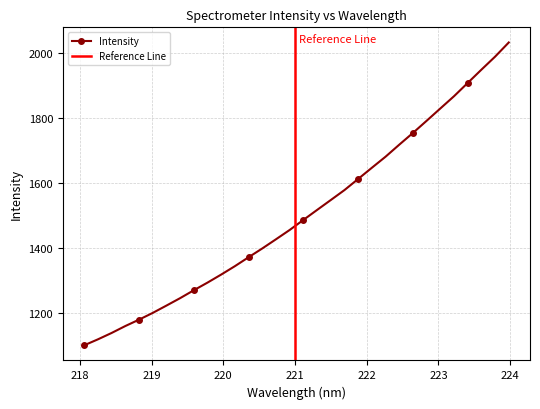

What is the approximate value at 222.0721?

1647.5